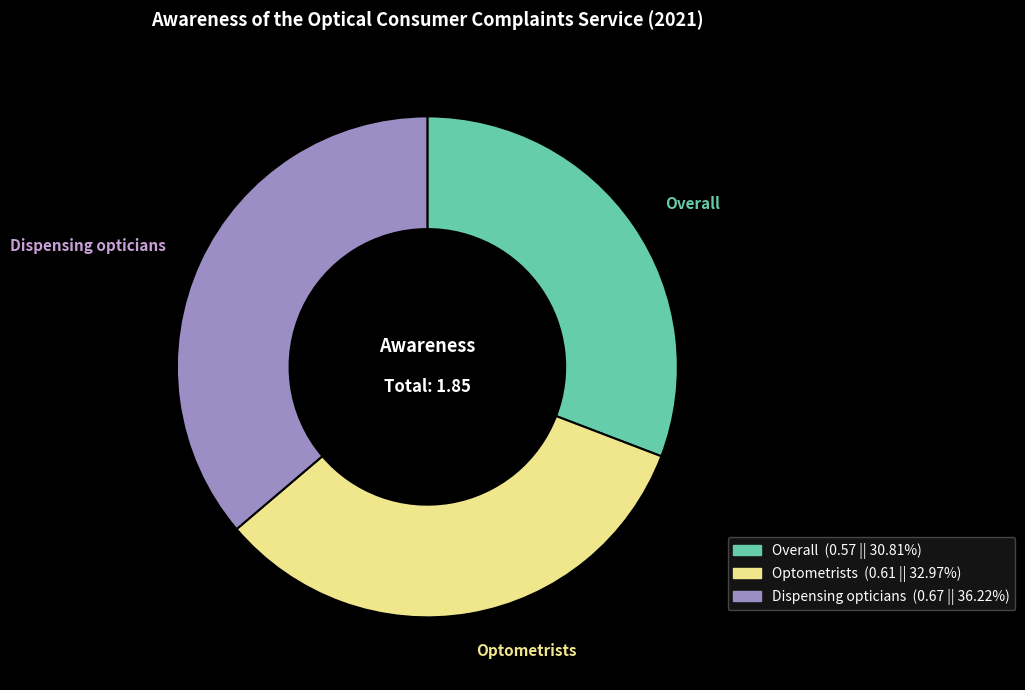

How many segments does this pie chart have?

3